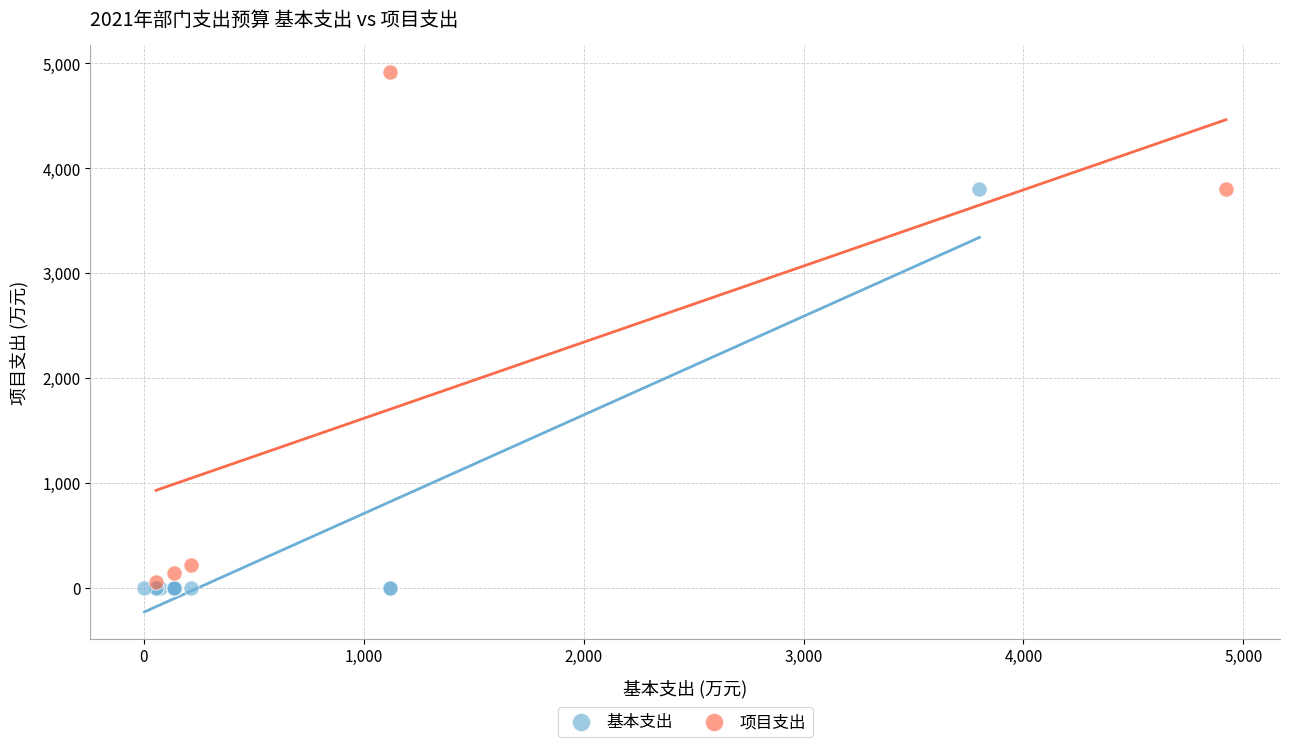

Which series has the widest spread of Y values?

项目支出